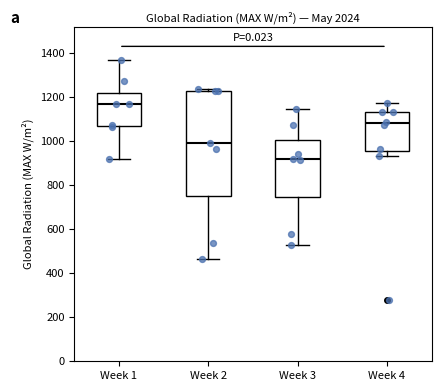

Which box has the highest median line?

Week 1